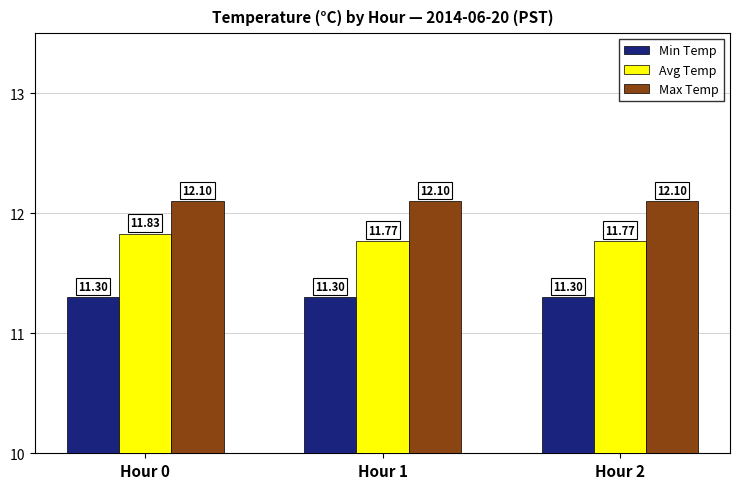

The Min Temp series shows 11.3 at Hour 0. True or false?

True